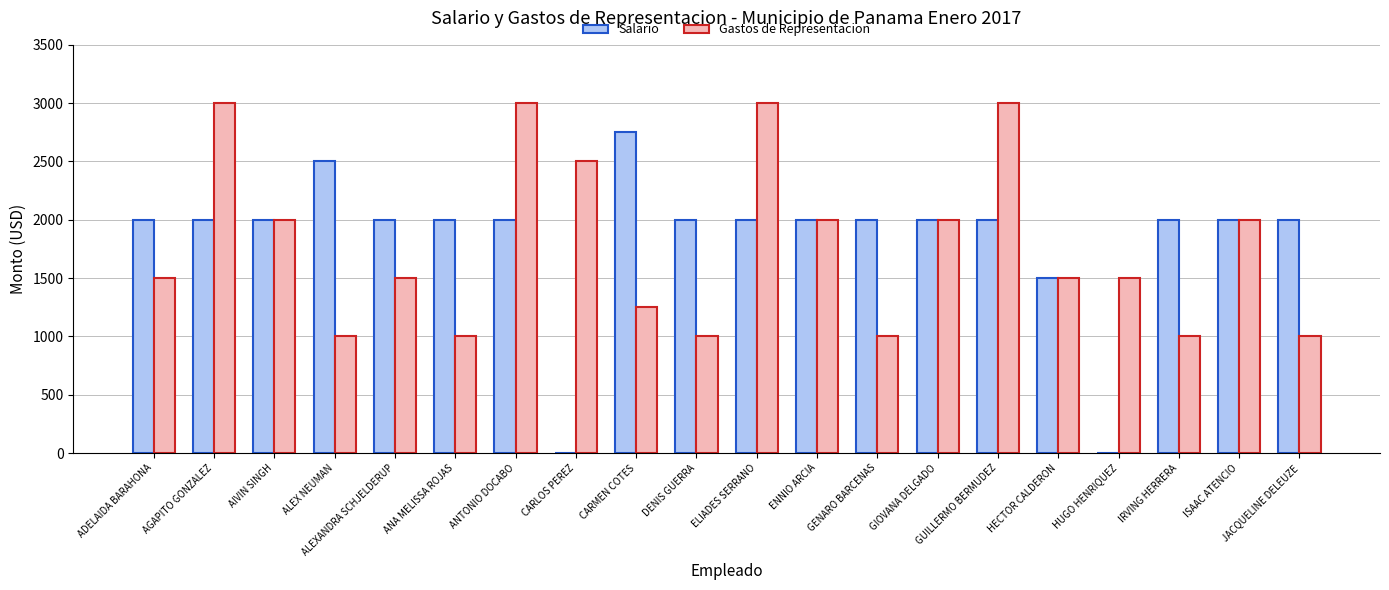

Between AGAPITO GONZALEZ and ISAAC ATENCIO, which series saw the biggest shift?

Gastos de Representacion